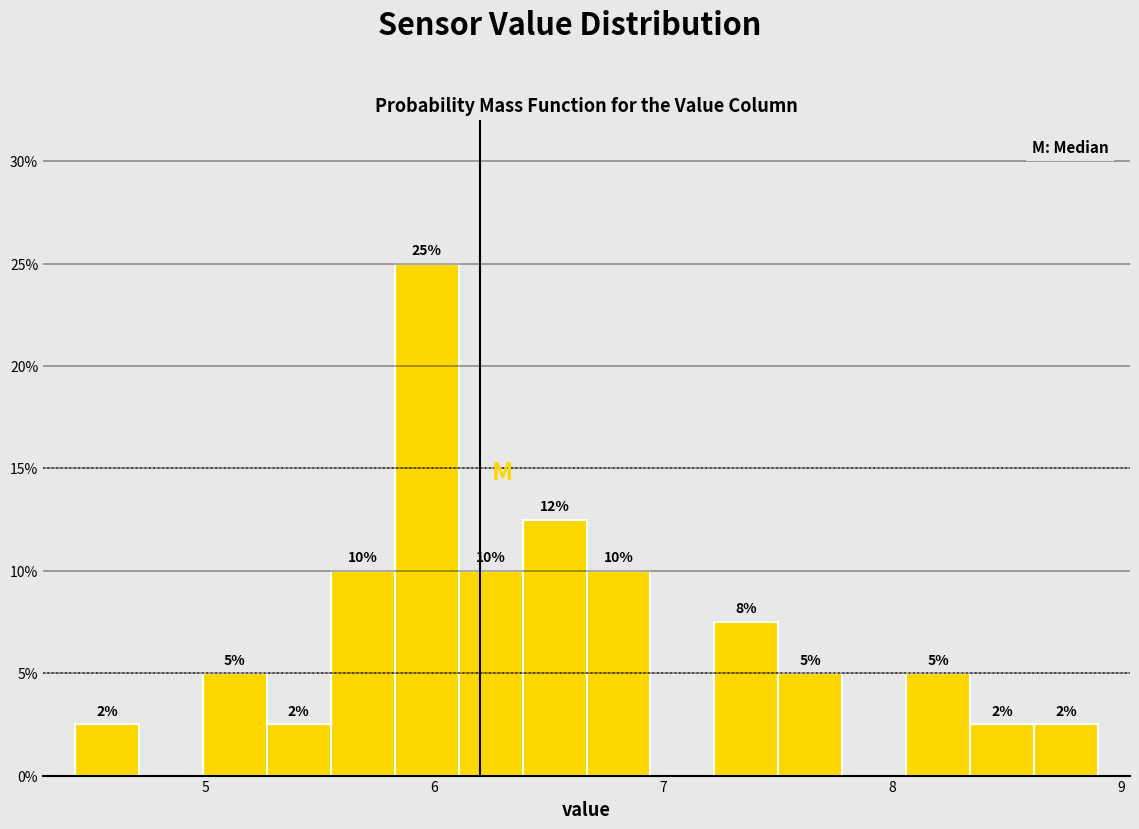

Read against the x-axis, roughly where is the centre of the tallest bar?

6.0